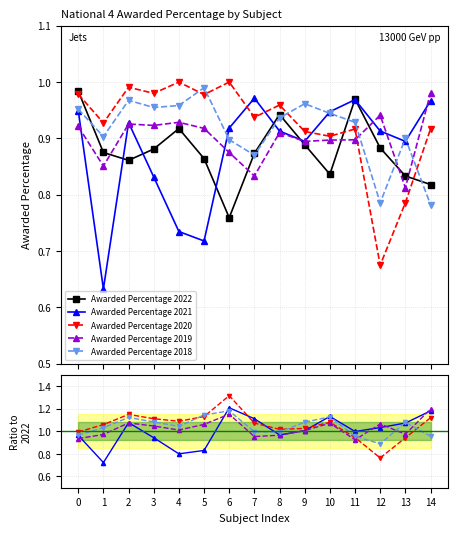

Which category has the lowest value in the Awarded Percentage 2020 series?

12